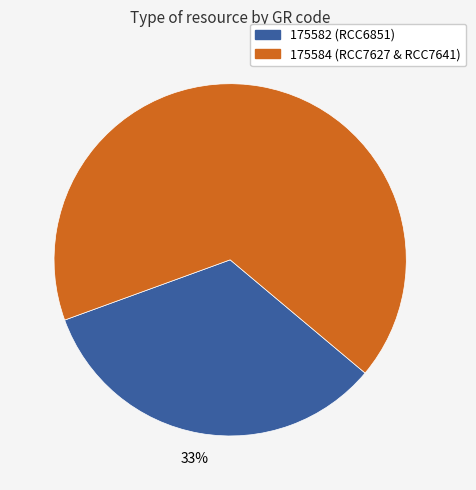

To the nearest percent, what is the average slice percentage?

50%